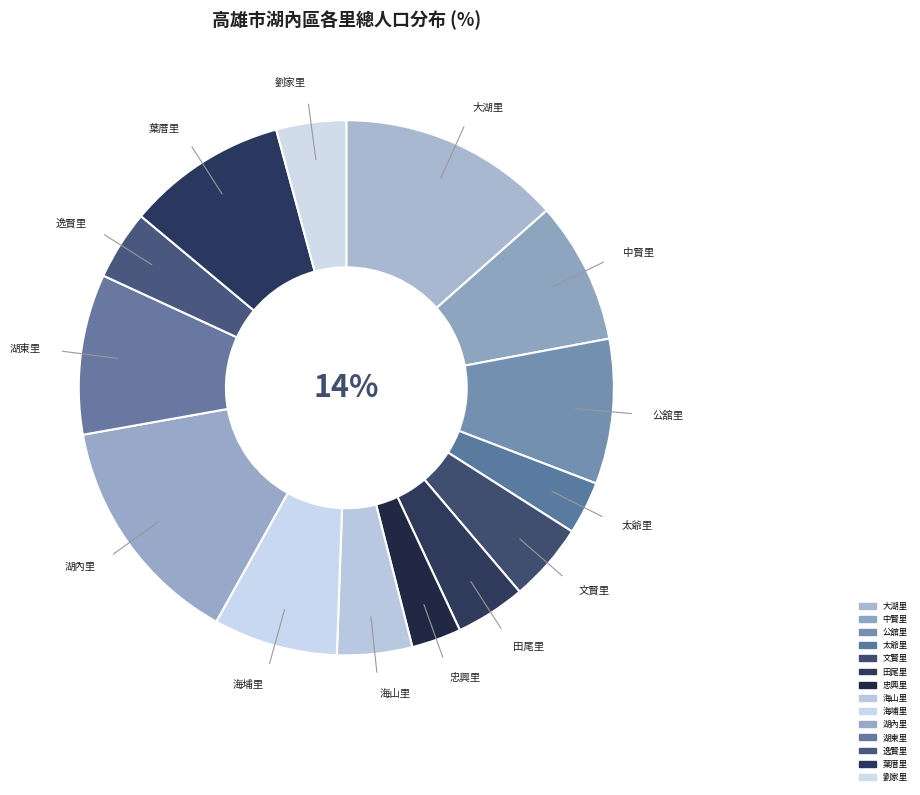

To the nearest percent, what is the average slice percentage?

7%